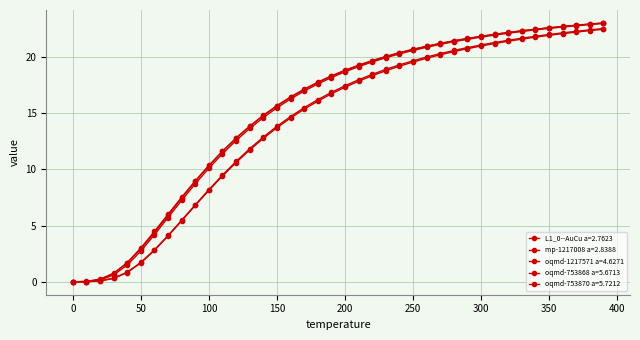

Reading left to right, extract all data points from this chart.

L1_0--AuCu a=2.7623: 0.0	0.0	0.1	0.3	0.8	1.7	2.8	4.1	5.4	6.8	8.1	9.4	10.6	11.7	12.7	13.7	14.6	15.3	16.1	16.7	17.3	17.8	18.3	18.8	19.2	19.5	19.9	20.2	20.5	20.7	21.0	21.2	21.4	21.6	21.7	21.9	22.1	22.2	22.3	22.4
mp-1217008 a=2.8388: 0.0	0.0	0.2	0.8	1.7	2.9	4.4	5.9	7.4	8.9	10.3	11.6	12.8	13.8	14.8	15.7	16.4	17.1	17.7	18.3	18.8	19.3	19.7	20.0	20.4	20.7	20.9	21.2	21.4	21.6	21.8	22.0	22.2	22.3	22.5	22.6	22.7	22.8	22.9	23.0
oqmd-1217571 a=4.6271: 0.0	0.0	0.1	0.3	0.9	1.7	2.8	4.1	5.5	6.8	8.2	9.5	10.7	11.8	12.9	13.8	14.7	15.5	16.2	16.8	17.4	18.0	18.4	18.9	19.3	19.6	20.0	20.3	20.6	20.8	21.1	21.3	21.5	21.7	21.8	22.0	22.1	22.3	22.4	22.5
oqmd-753868 a=5.6713: 0.0	0.0	0.2	0.6	1.5	2.7	4.2	5.7	7.2	8.7	10.1	11.4	12.6	13.6	14.6	15.5	16.2	17.0	17.6	18.1	18.7	19.1	19.5	19.9	20.3	20.6	20.8	21.1	21.3	21.6	21.7	21.9	22.1	22.2	22.4	22.5	22.6	22.8	22.9	23.0
oqmd-753870 a=5.7212: 0.0	0.0	0.2	0.7	1.7	3.0	4.5	6.0	7.5	9.0	10.3	11.6	12.8	13.8	14.8	15.6	16.4	17.1	17.7	18.3	18.8	19.2	19.6	20.0	20.3	20.6	20.9	21.2	21.4	21.6	21.8	22.0	22.1	22.3	22.4	22.6	22.7	22.8	22.9	23.0